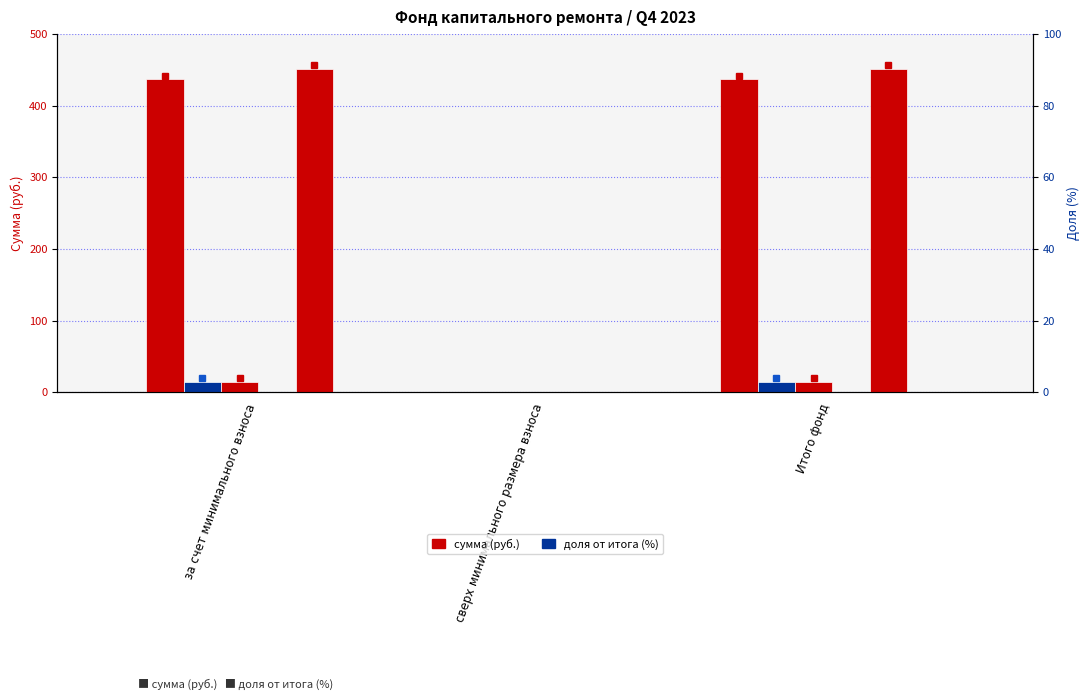

Rank the series at Итого фонд from lowest to highest value.

Использовано, пеней, Поступило всего, в т.ч. взносов, Остаток на начало периода, Остаток на конец периода